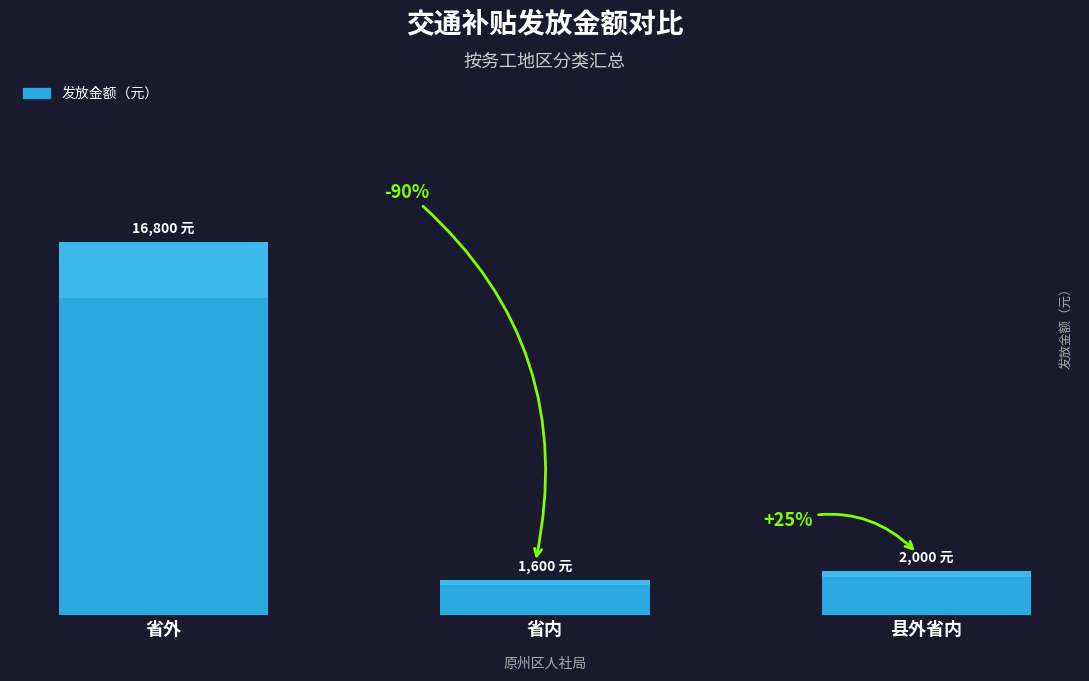

How many values are below 2000?

1